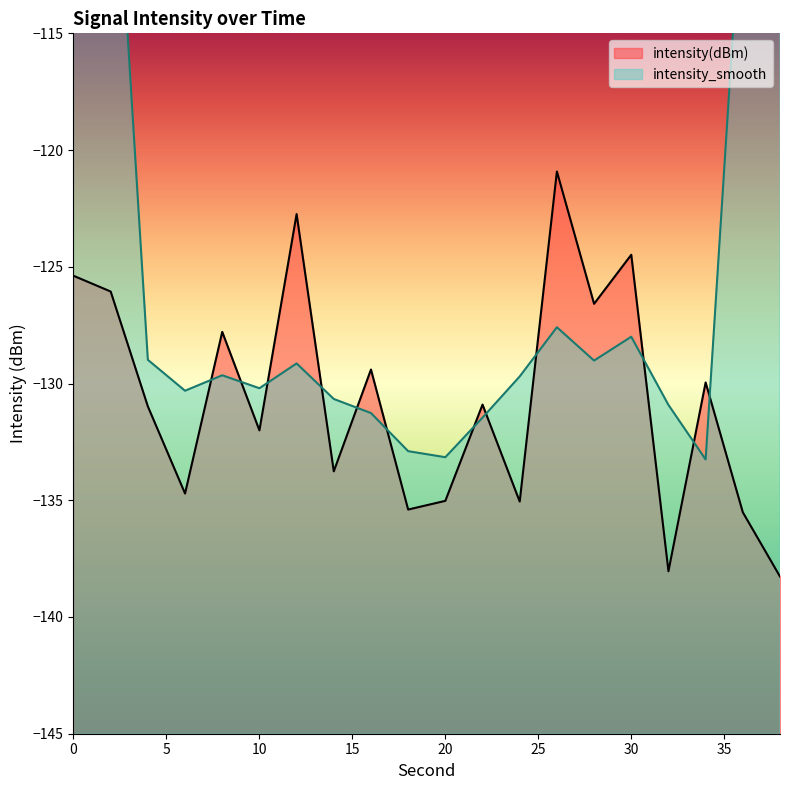

At which category does the data reach its first local valley?

6